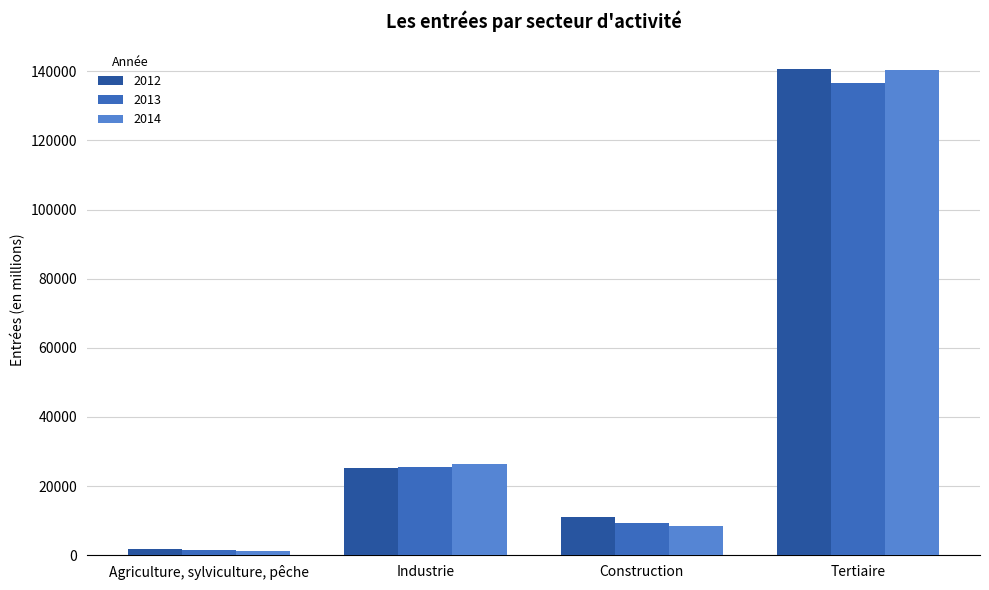

Rank the categories by 2012 value from highest to lowest.

Tertiaire, Industrie, Construction, Agriculture, sylviculture, pêche